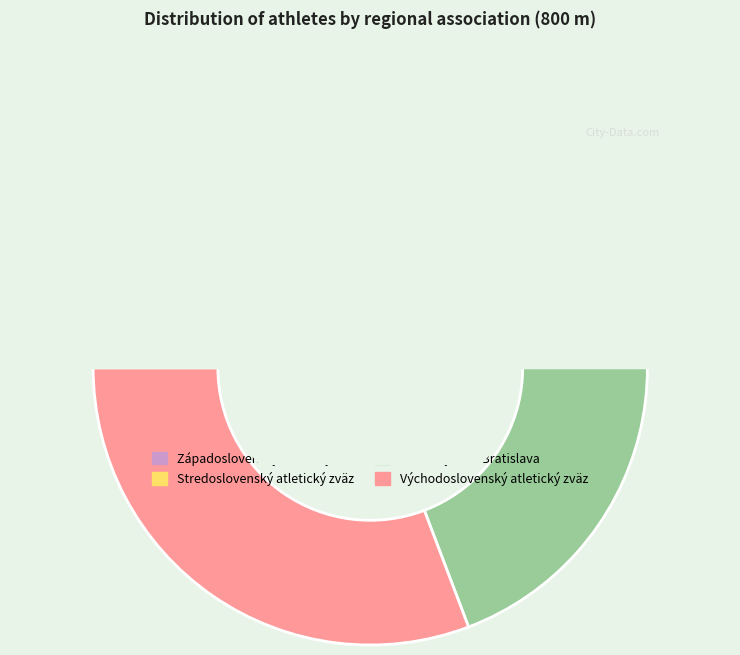

To the nearest percent, what portion does Východoslovenský atletický zväz represent?

31%